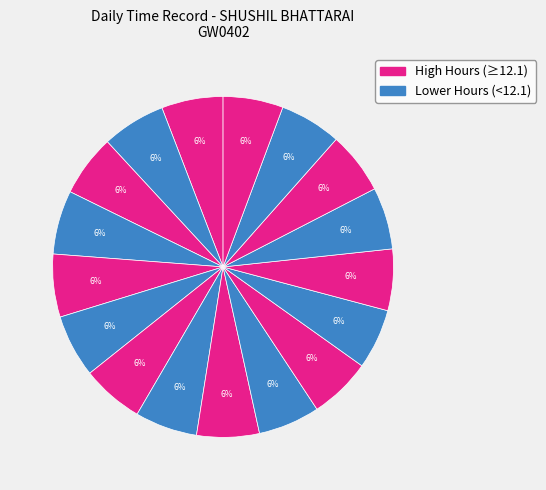

How many segments does this pie chart have?

17